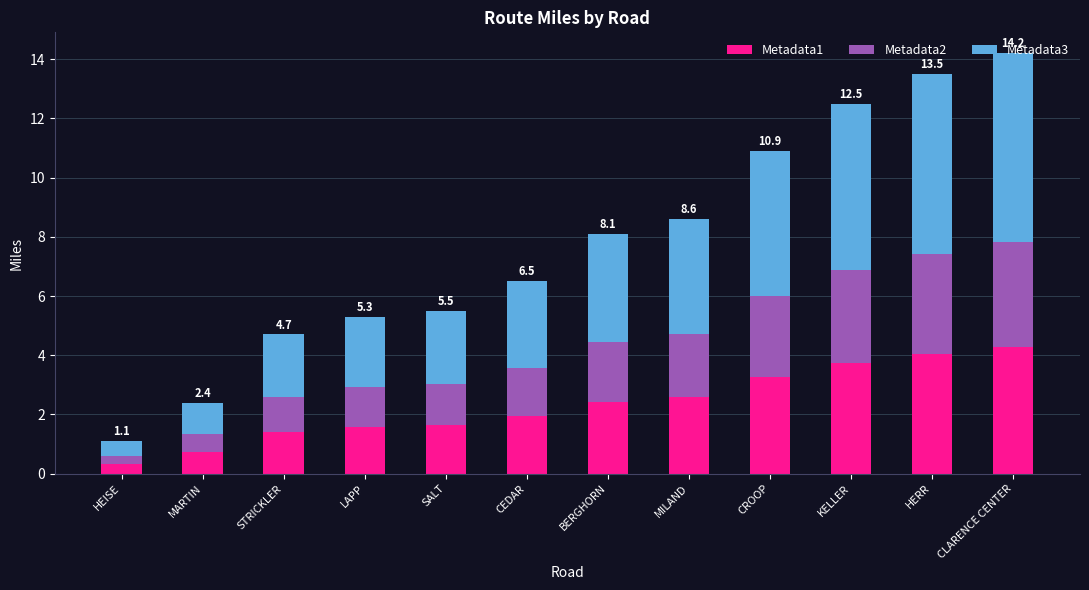

What is the total value across all series at CROOP?

10.9